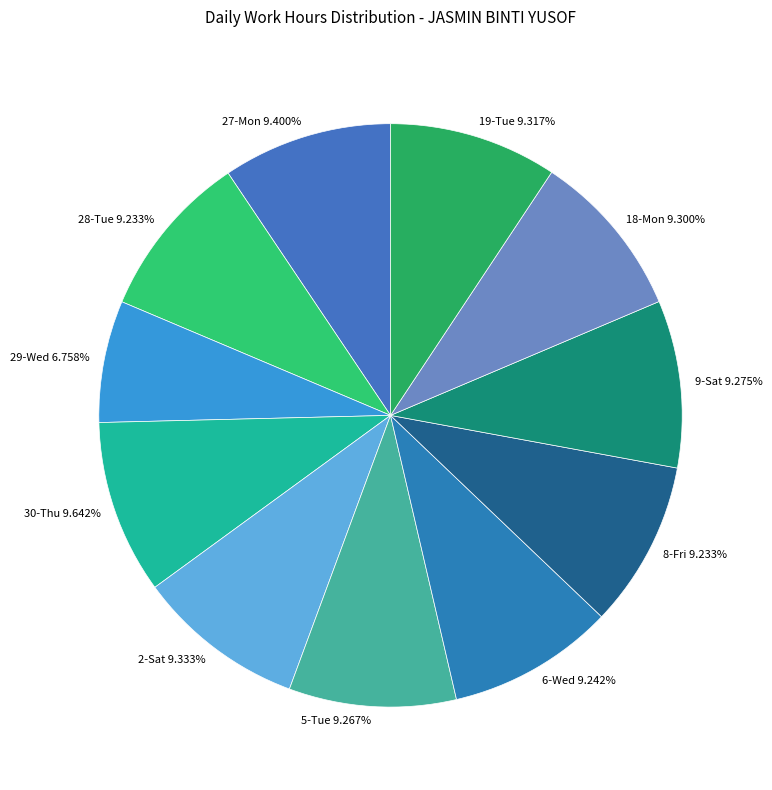

Count the number of slices in the pie.

11